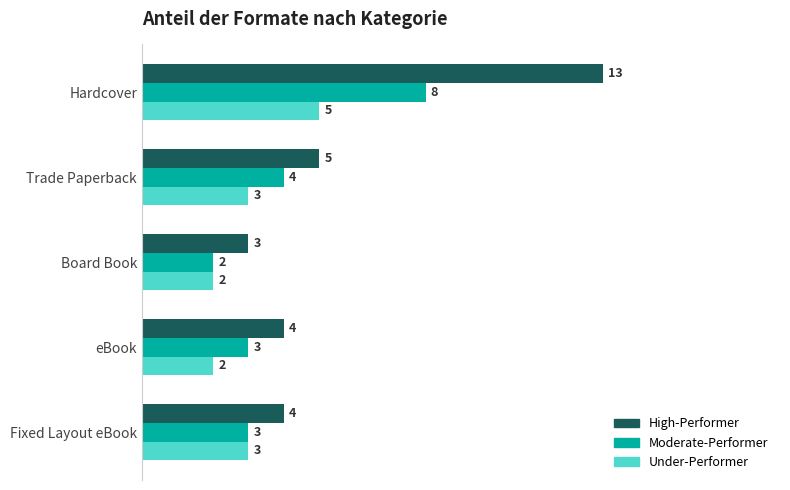

What is the minimum value shown in the chart?

2